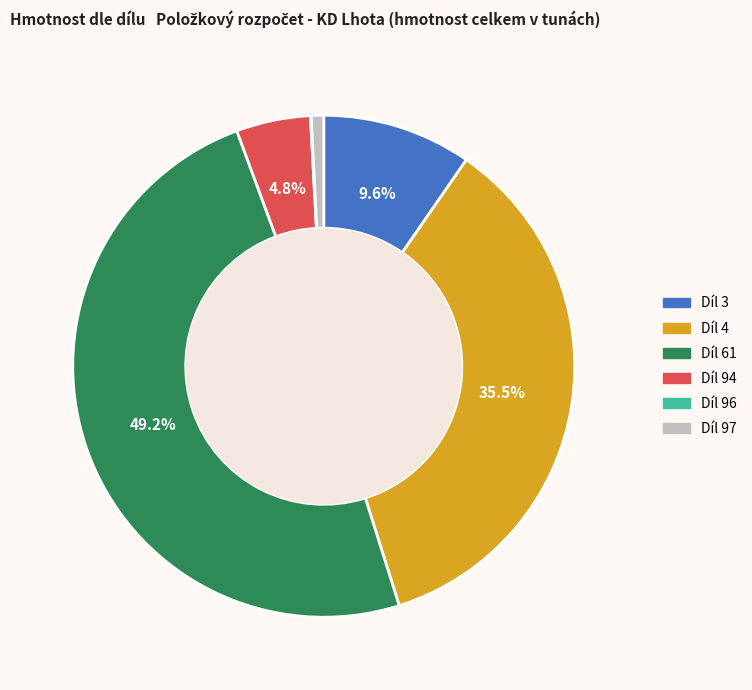

Is there a majority slice in this chart?

No